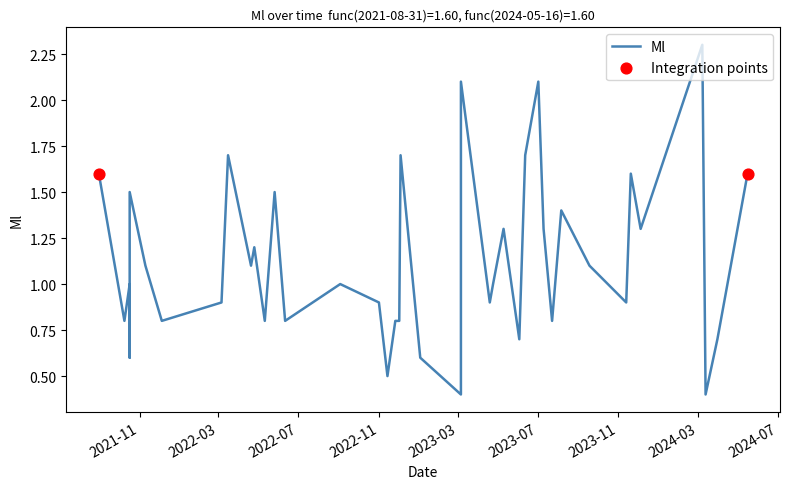

What is the change in value from 2021-10-17 to 2021-10-09?

-0.7